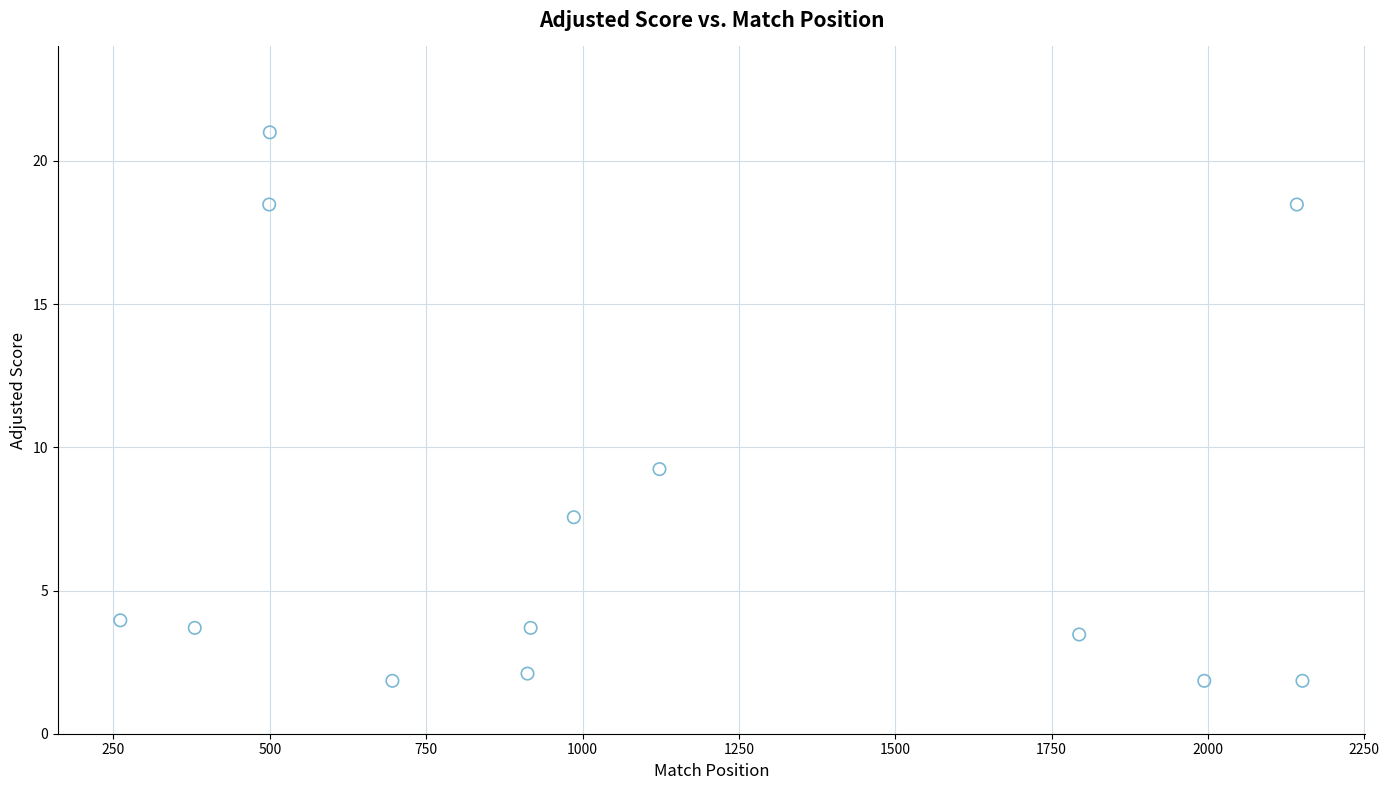

What is the range of Y values (max minus min)?

19.2